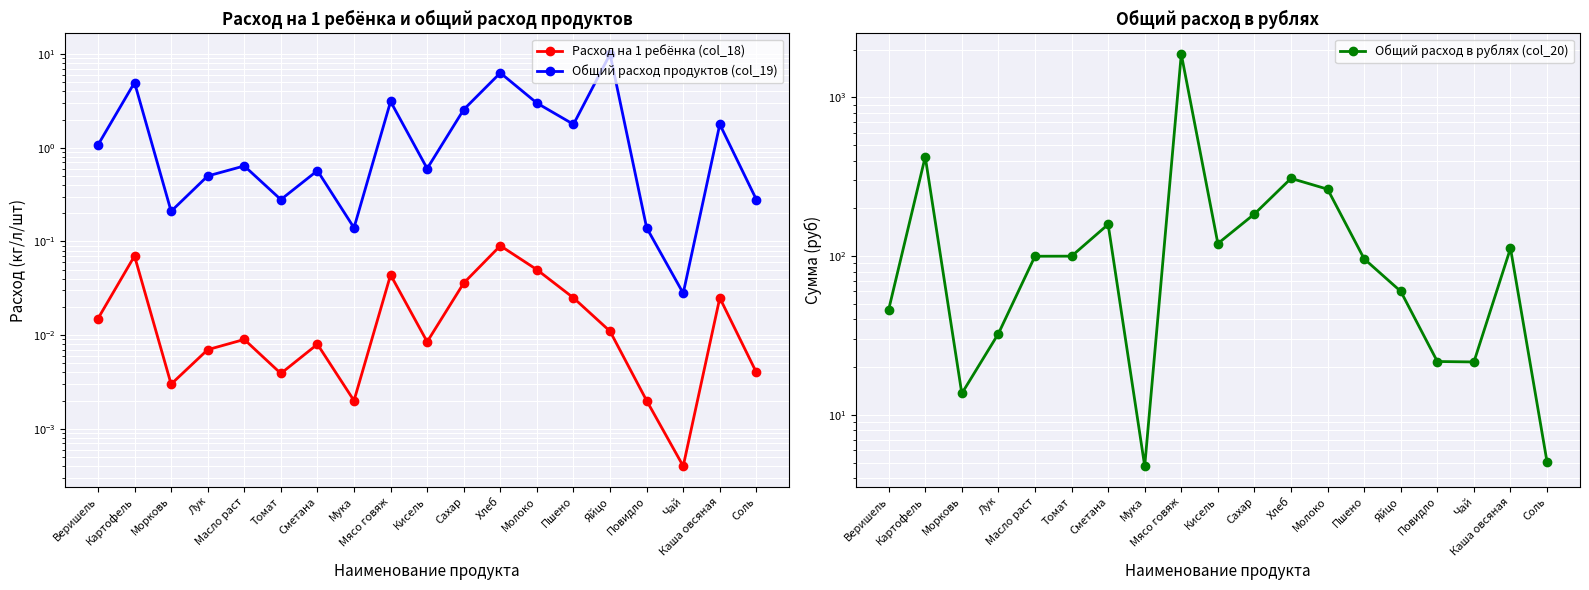

Reading right to left, extract all data points from this chart.

Расход на 1 ребёнка (col_18): Соль=0.0	Каша овсяная=0.0	Чай=0.0	Повидло=0.0	Яйцо=0.0	Пшено=0.0	Молоко=0.1	Хлеб=0.1	Сахар=0.0	Кисель=0.0	Мясо говяж=0.0	Мука=0.0	Сметана=0.0	Томат=0.0	Масло раст=0.0	Лук=0.0	Морковь=0.0	Картофель=0.1	Веришель=0.0
Общий расход продуктов (col_19): Соль=0.3	Каша овсяная=1.8	Чай=0.0	Повидло=0.1	Яйцо=10.0	Пшено=1.8	Молоко=3.0	Хлеб=6.3	Сахар=2.6	Кисель=0.6	Мясо говяж=3.1	Мука=0.1	Сметана=0.6	Томат=0.3	Масло раст=0.6	Лук=0.5	Морковь=0.2	Картофель=5.0	Веришель=1.1
Общий расход в рублях (col_20): Соль=5.0	Каша овсяная=112.1	Чай=21.6	Повидло=21.7	Яйцо=60.0	Пшено=96.1	Молоко=264.0	Хлеб=308.7	Сахар=184.3	Кисель=120.0	Мясо говяж=1872.0	Мука=4.8	Сметана=158.5	Томат=100.0	Масло раст=99.8	Лук=32.5	Морковь=13.7	Картофель=422.4	Веришель=46.0